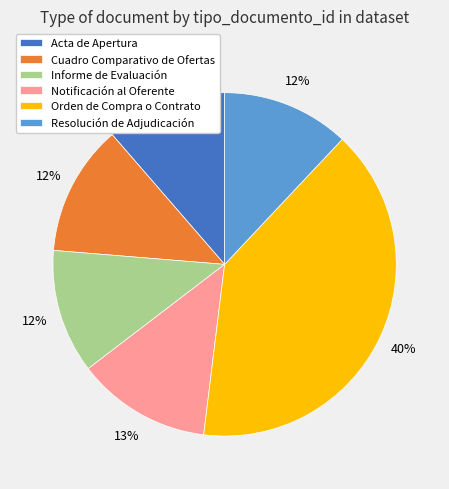

What is the largest slice in the pie chart?

Orden de Compra o Contrato